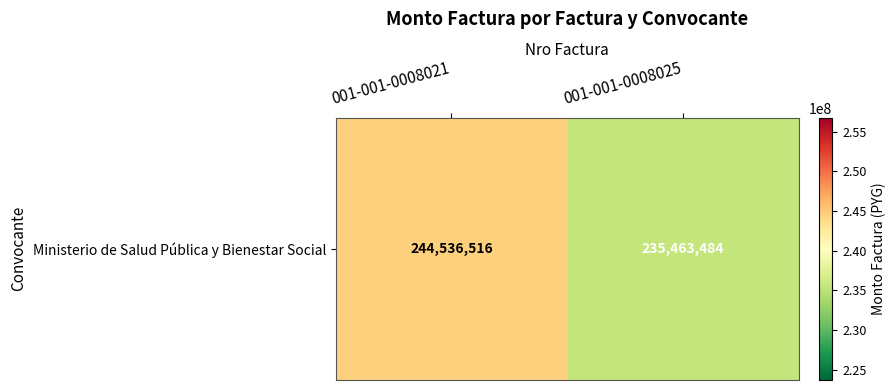

Count the values in the range 235463484 to 244536516.

2